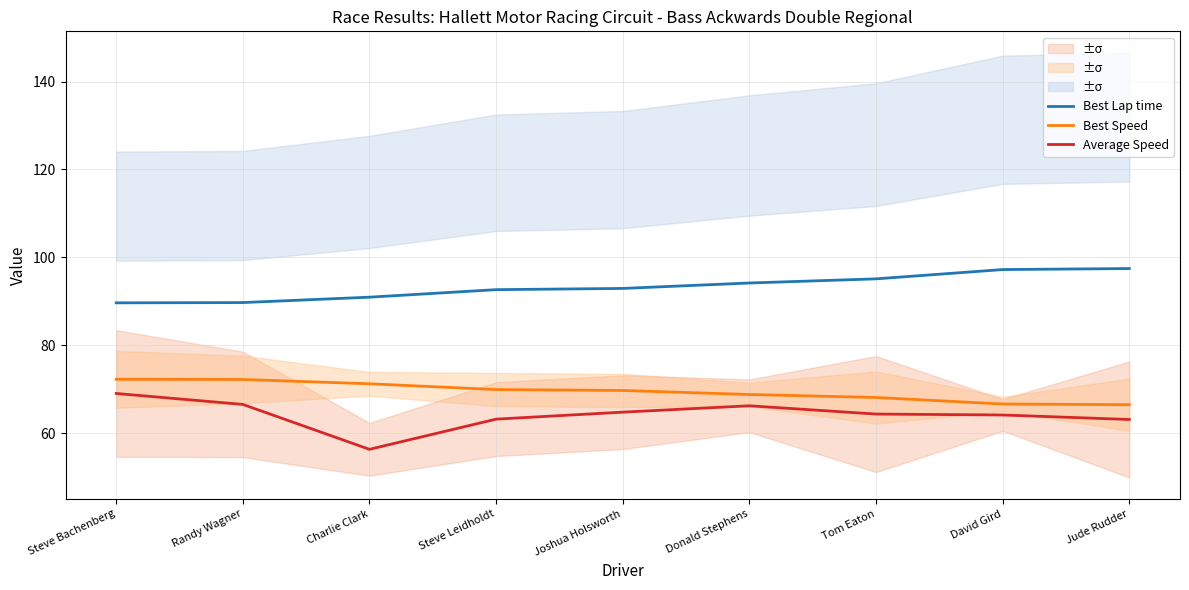

How many lines are shown in the chart?

3